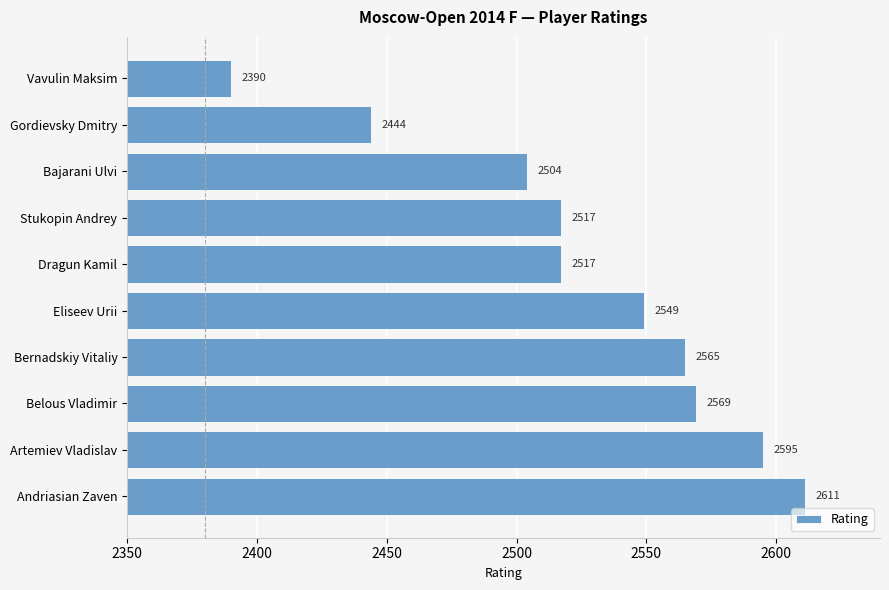

Count the number of data series in this chart.

1